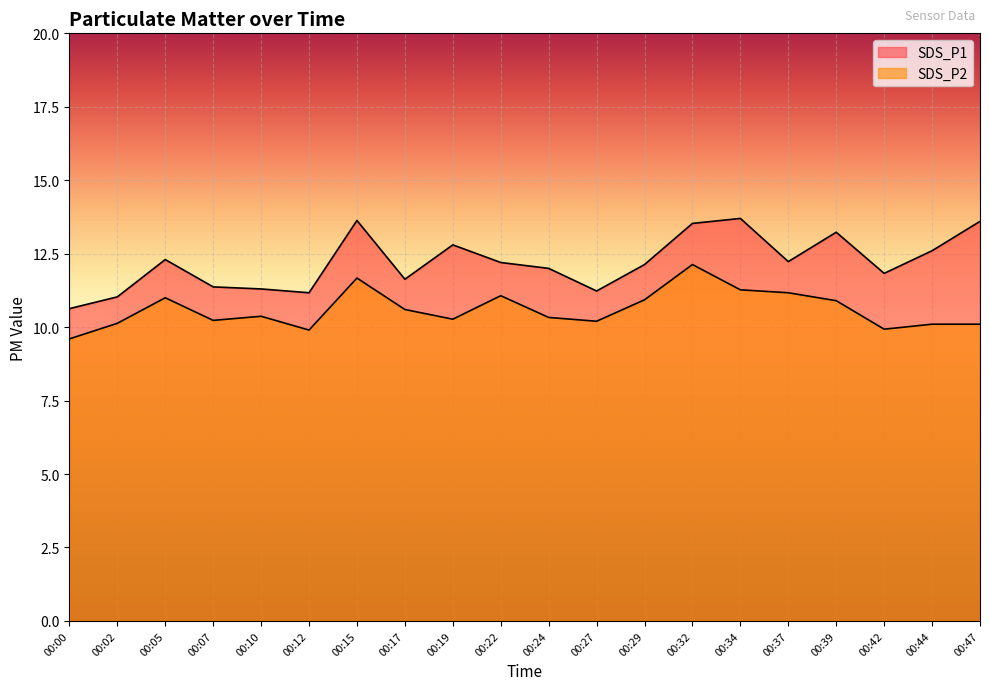

The SDS_P1 series shows 23.6 at 00:34. True or false?

False